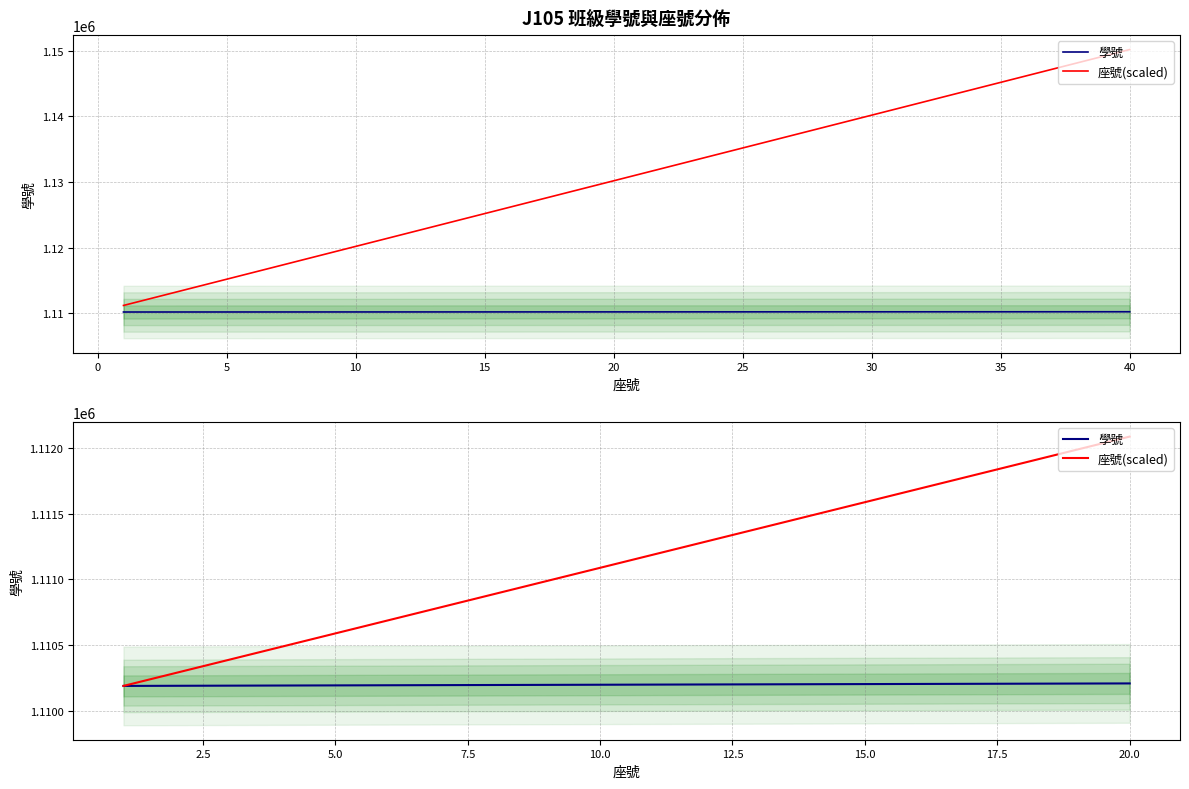

Is it true that 座號(scaled) equals 564868 at 17?

False